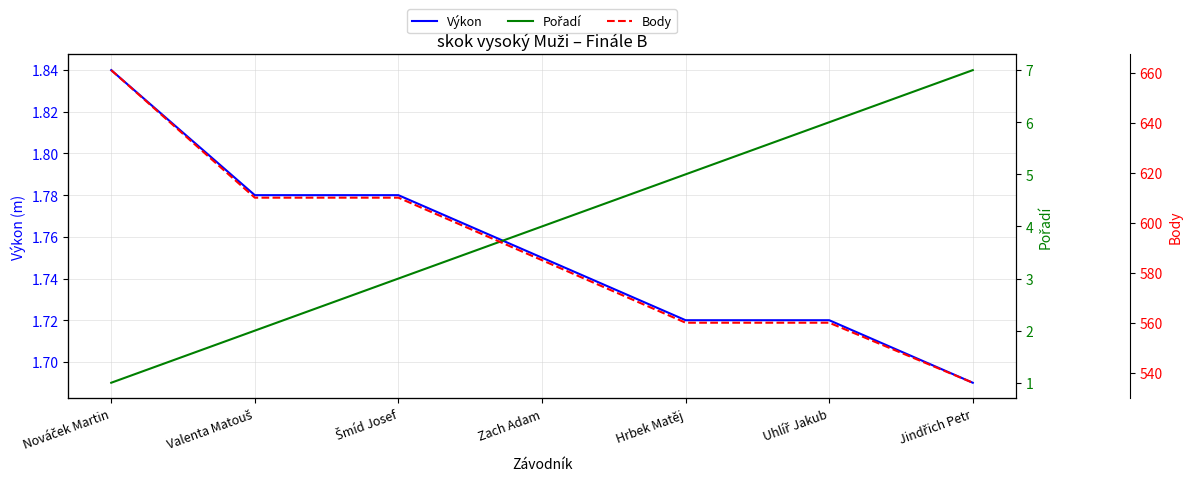

Which series has the largest total across all categories?

Body